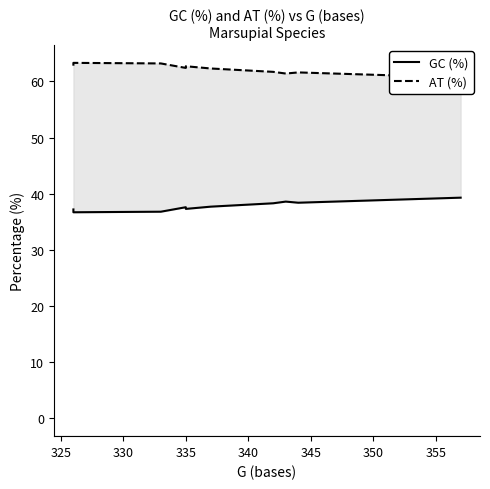

How many interior local valleys does the AT (%) series have?

2